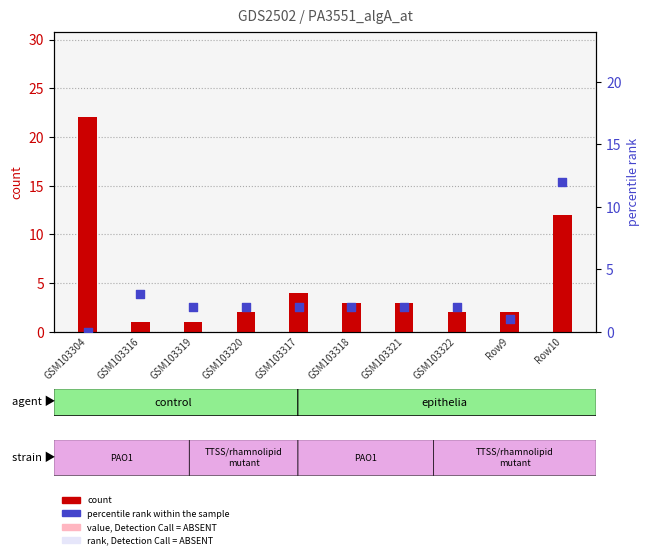

At which category is the sum across all series the highest?

Row10